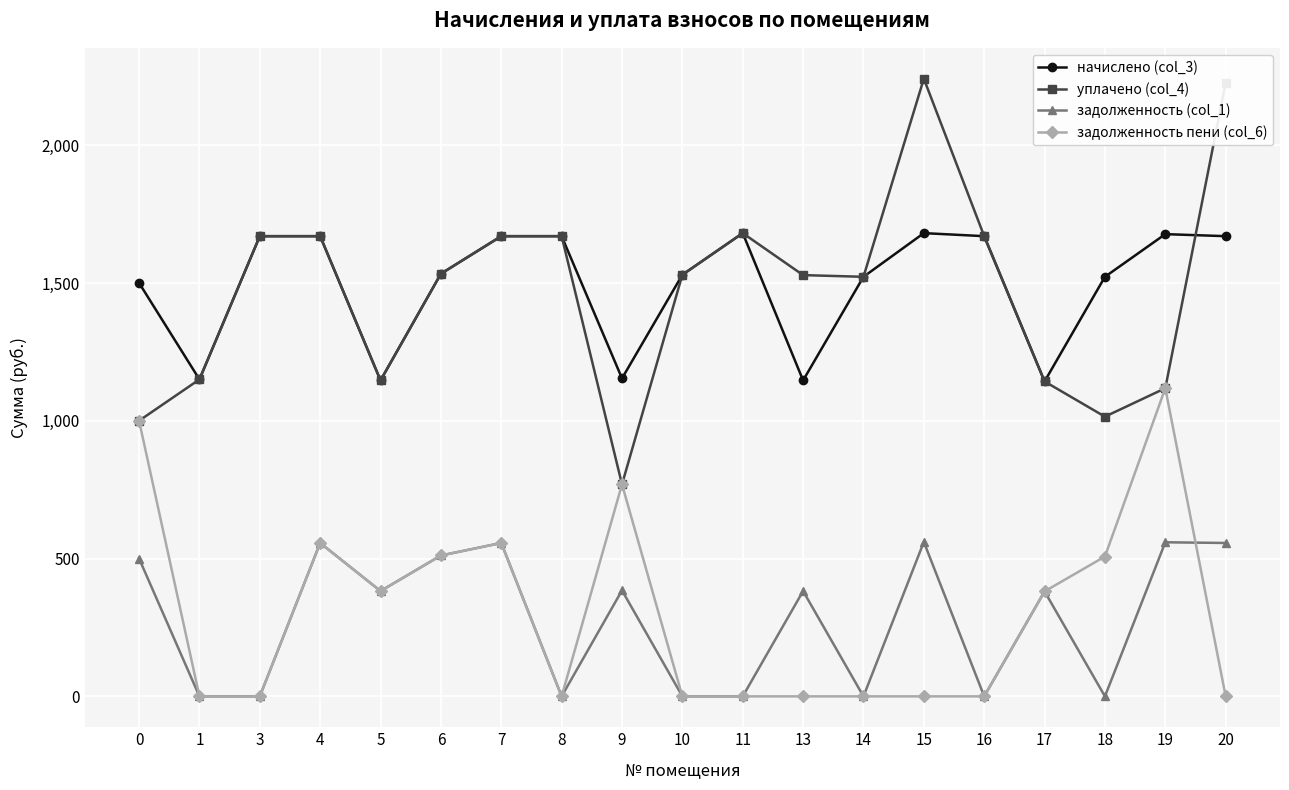

True or false: уплачено (col_4) has a value of 437.1 at 11.

False